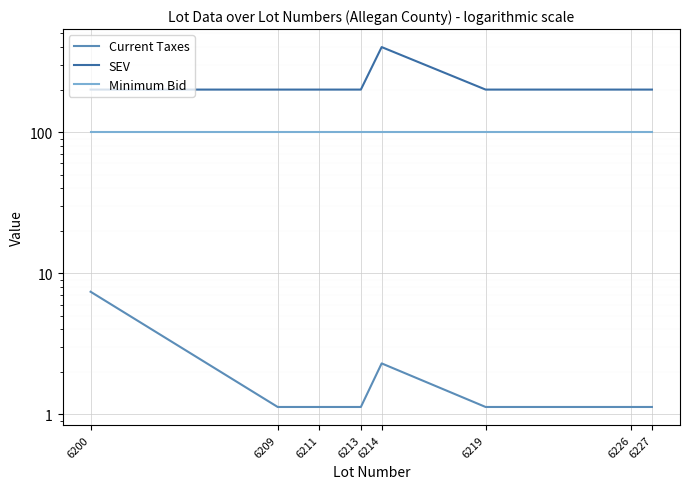

At how many categories does at least one series exceed 334?

1